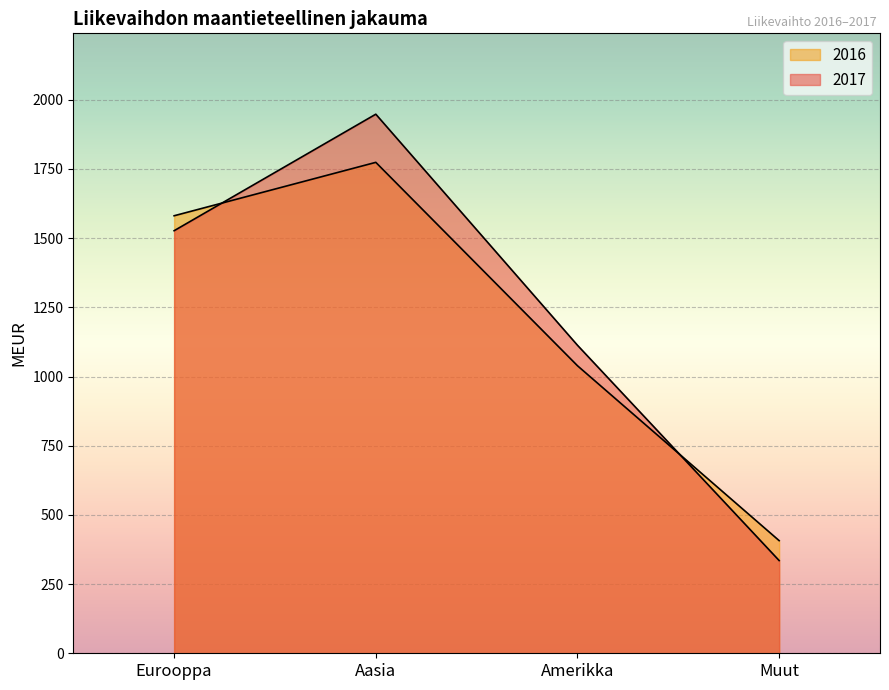

What is the average value of the 2016 series?

1200